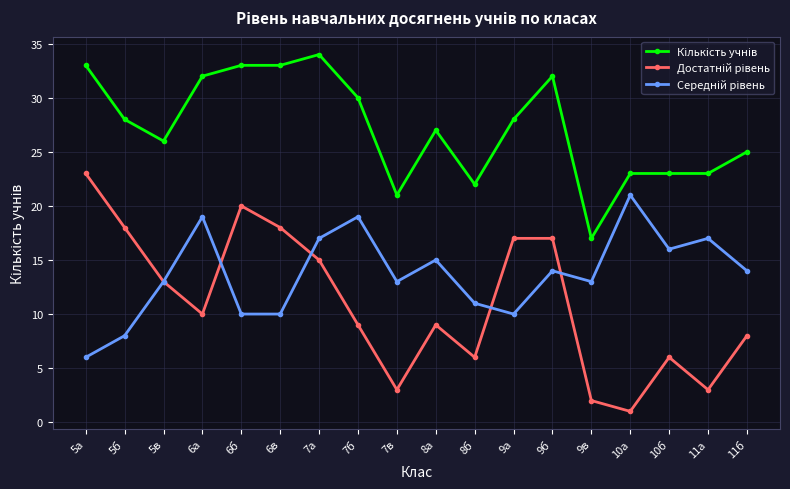

What is the label of the 3rd point from the left?

5в